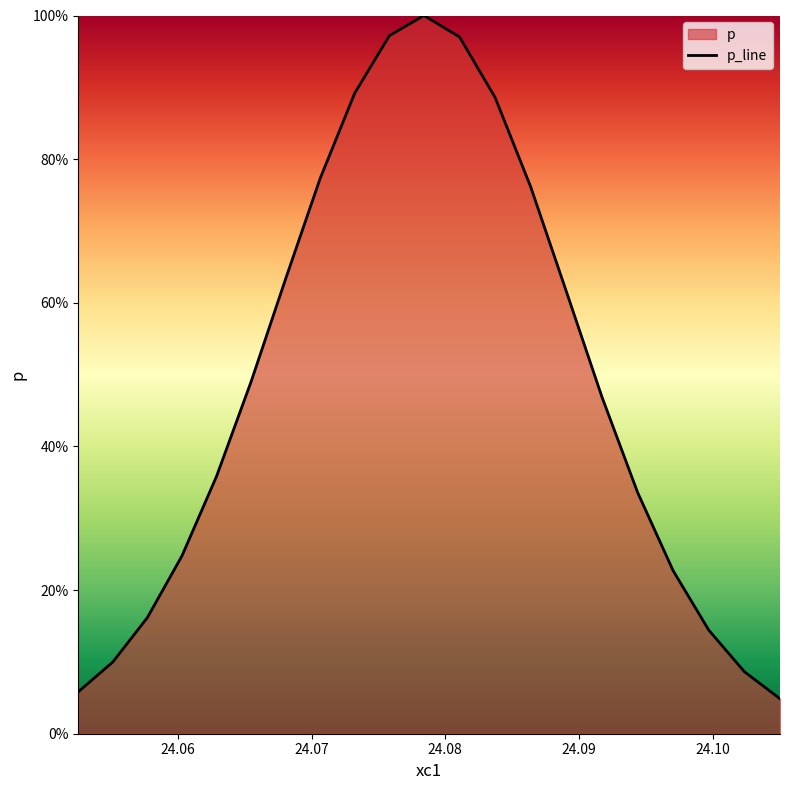

At which label is the value closest to 0?

24.10504800541104